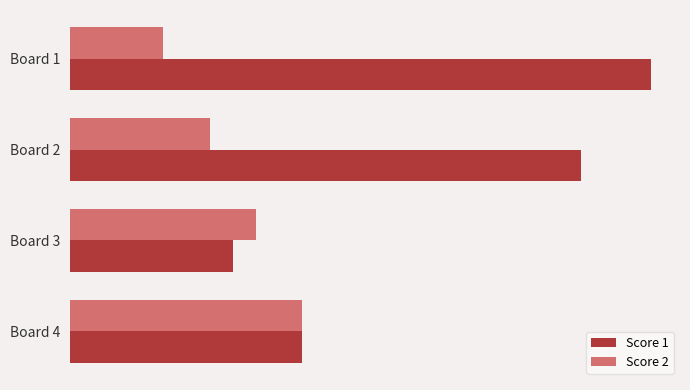

What are all the series names shown in the legend?

Score 1, Score 2